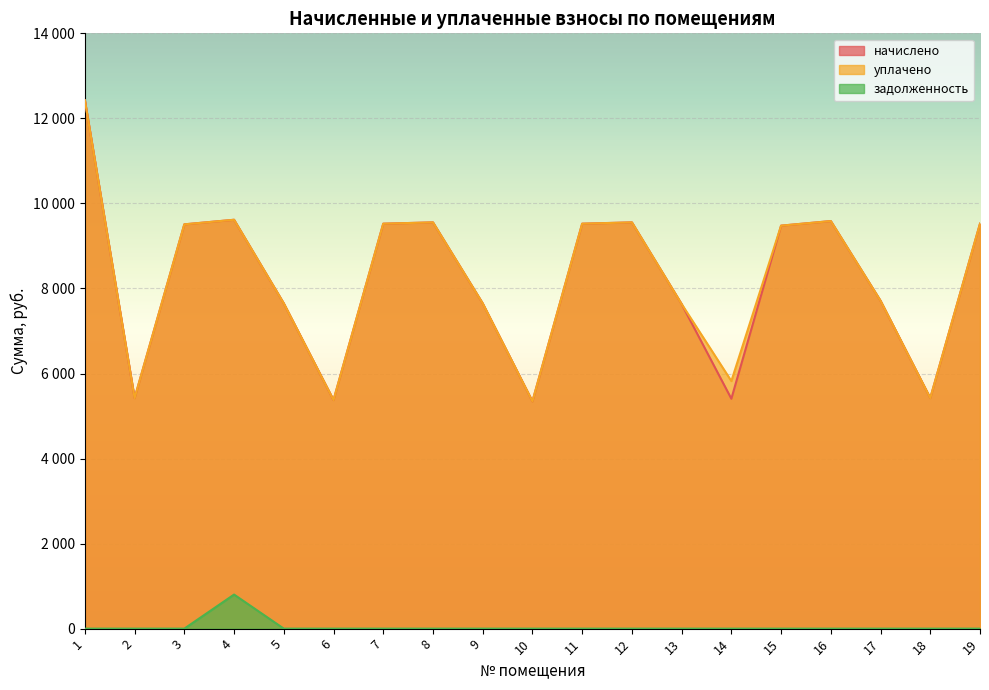

True or false: уплачено and начислено cross at least once.

False